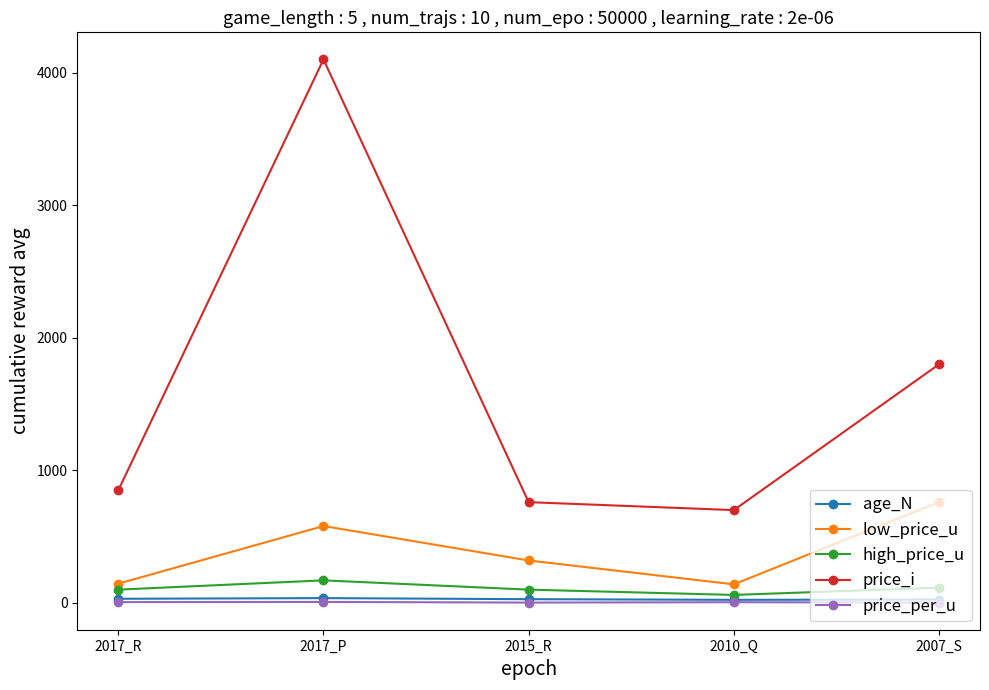

What is the smallest value displayed?

2.4